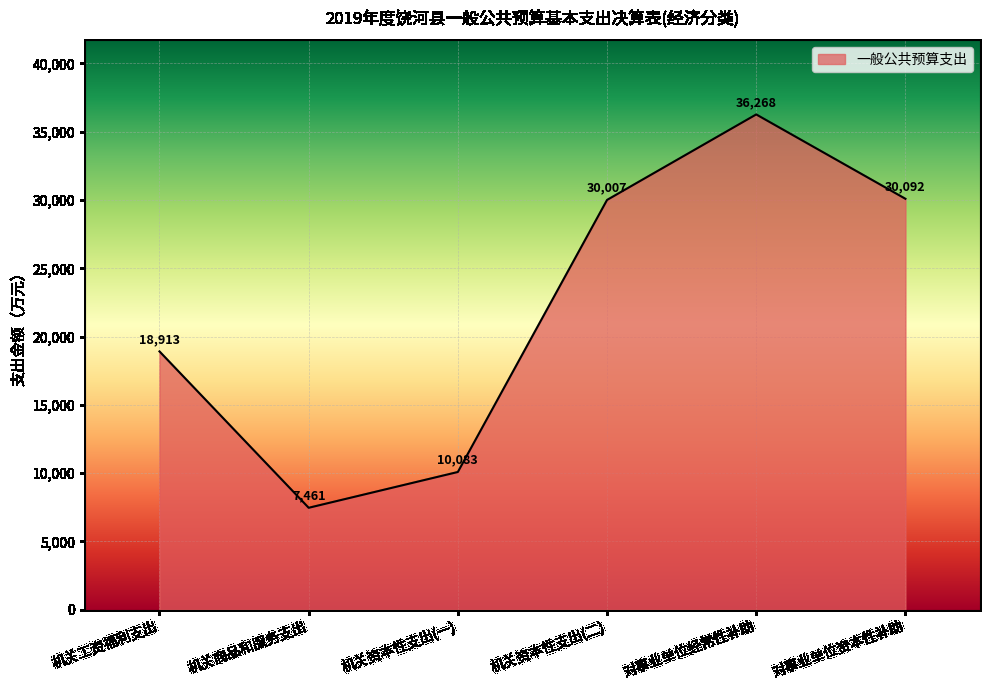

What is the ratio of the value at 机关商品和服务支出 to the value at 机关资本性支出(一)?

0.7